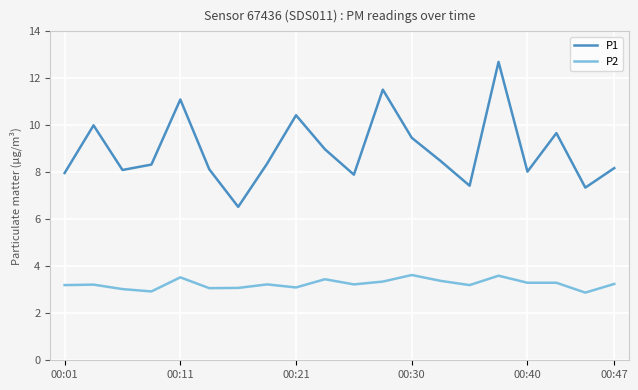

Which series has the largest range (max minus min)?

P1